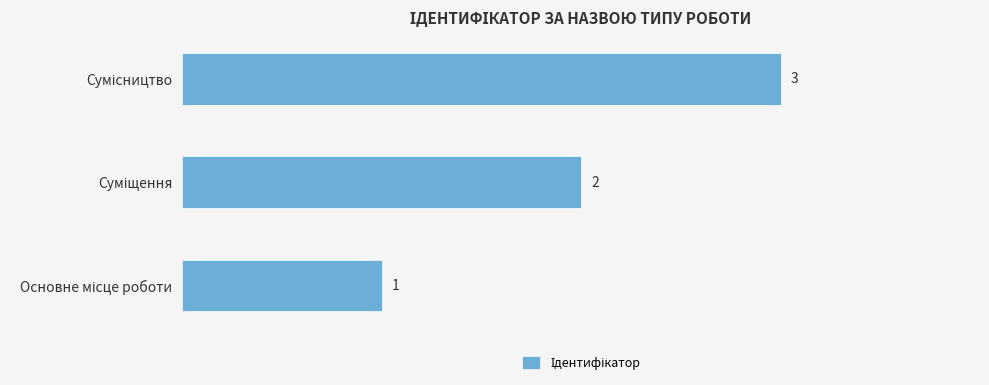

What is the greatest value displayed?

3